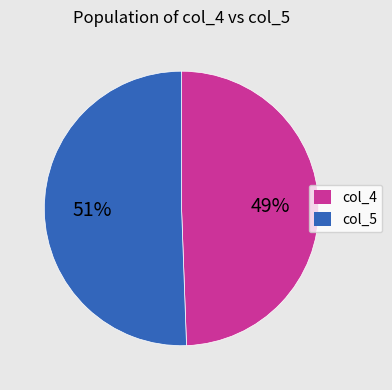

To the nearest percent, what is the average slice percentage?

50%